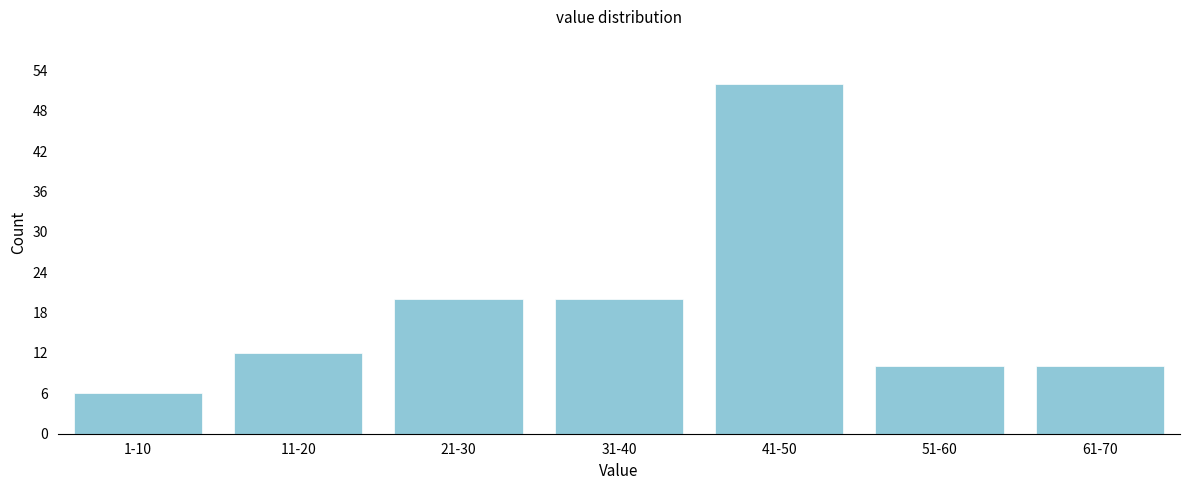

Reading right to left, what are all the values shown in this chart?

10	10	52	20	20	12	6